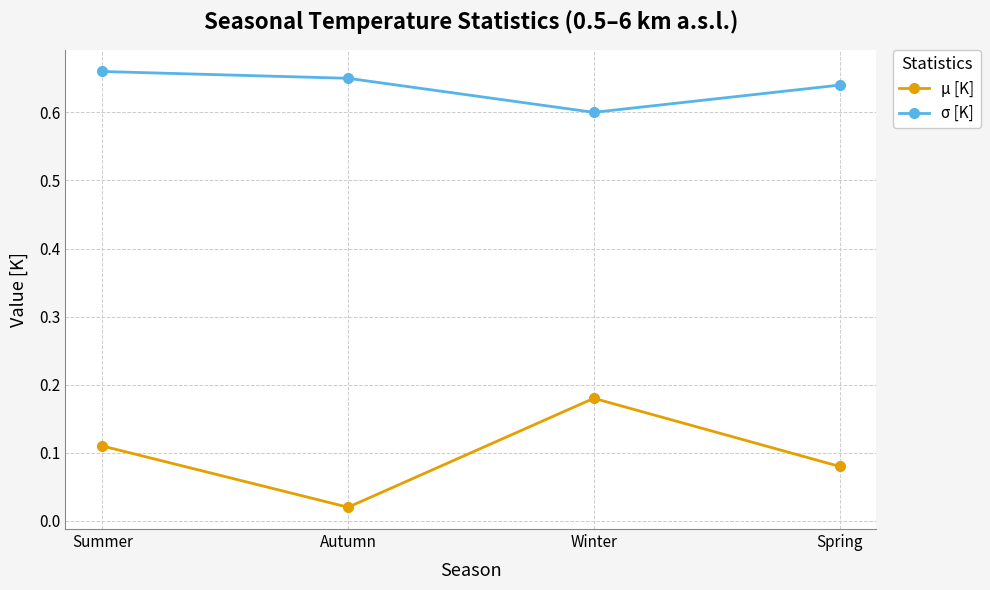

How many interior local valleys does the σ [K] series have?

1